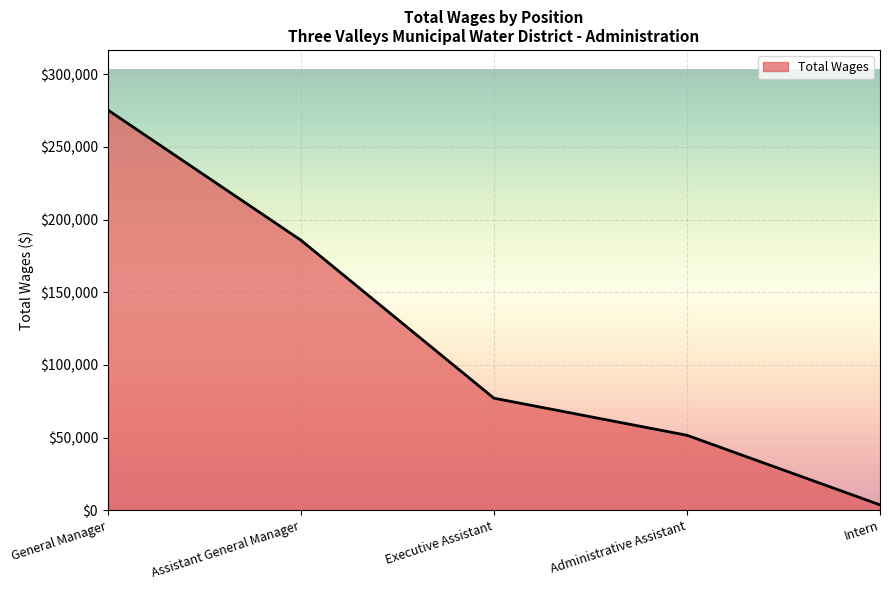

True or false: the data shows 369794 at General Manager.

False